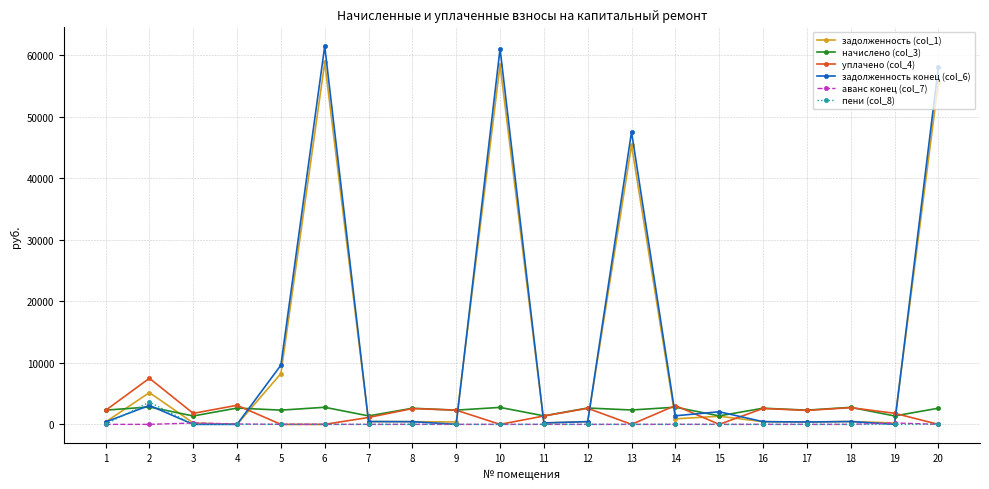

The value of задолженность конец (col_6) at 9 is 27490.6. True or false?

False